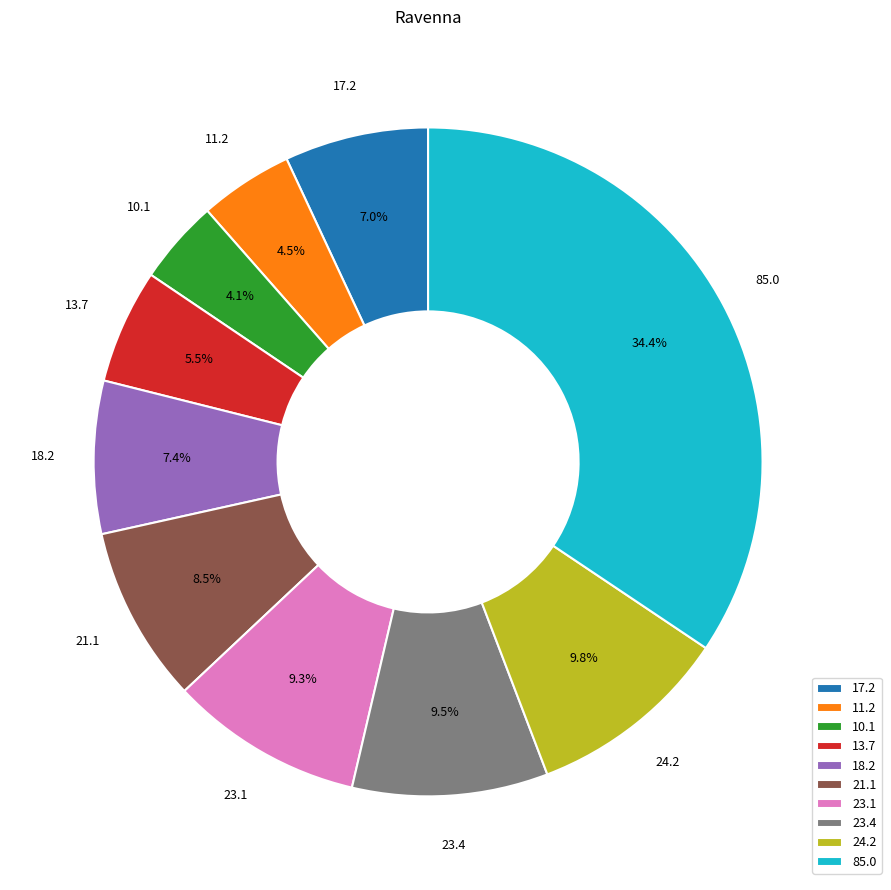

What is the largest slice in the pie chart?

85.0